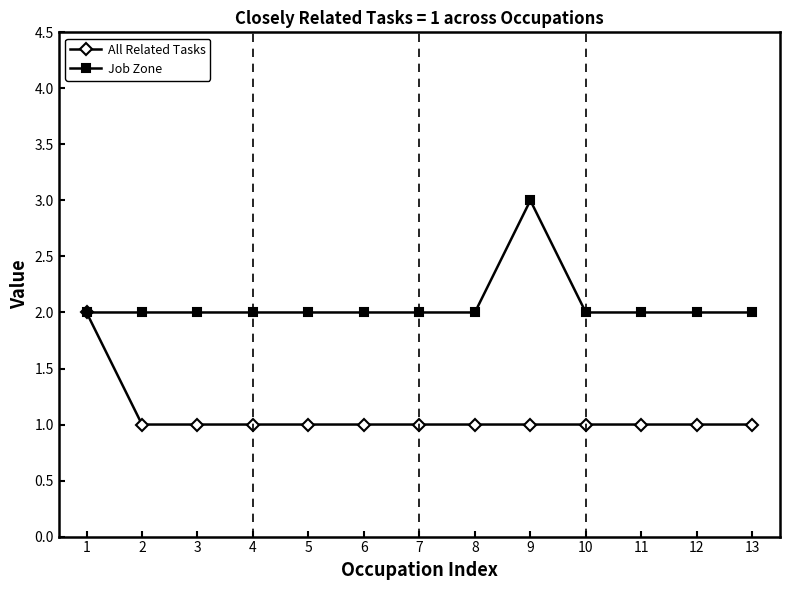

How many All Related Tasks values are between 1 and 2?

13